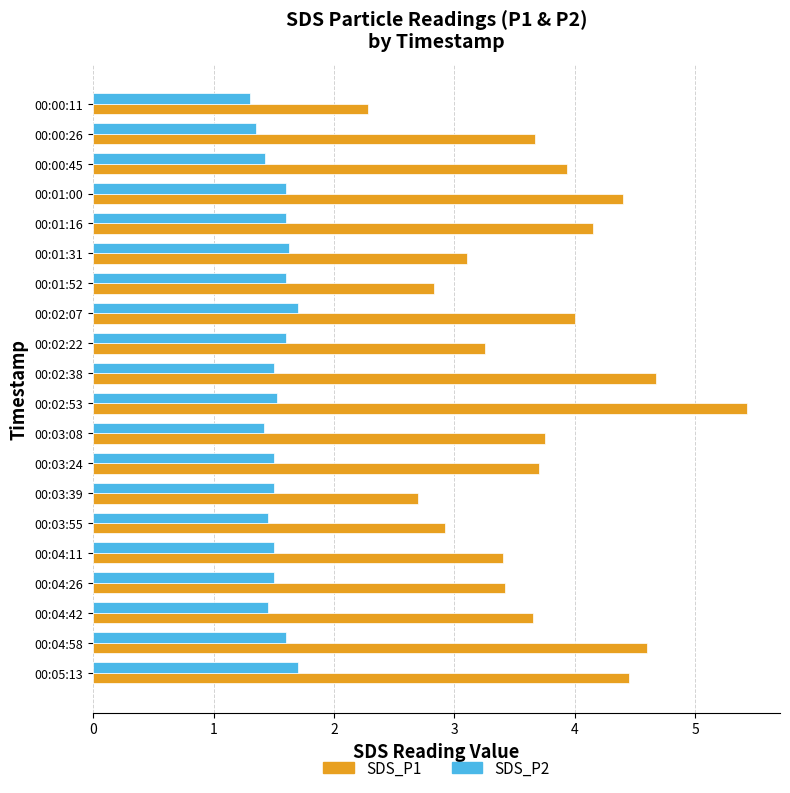

Count the number of data series in this chart.

2